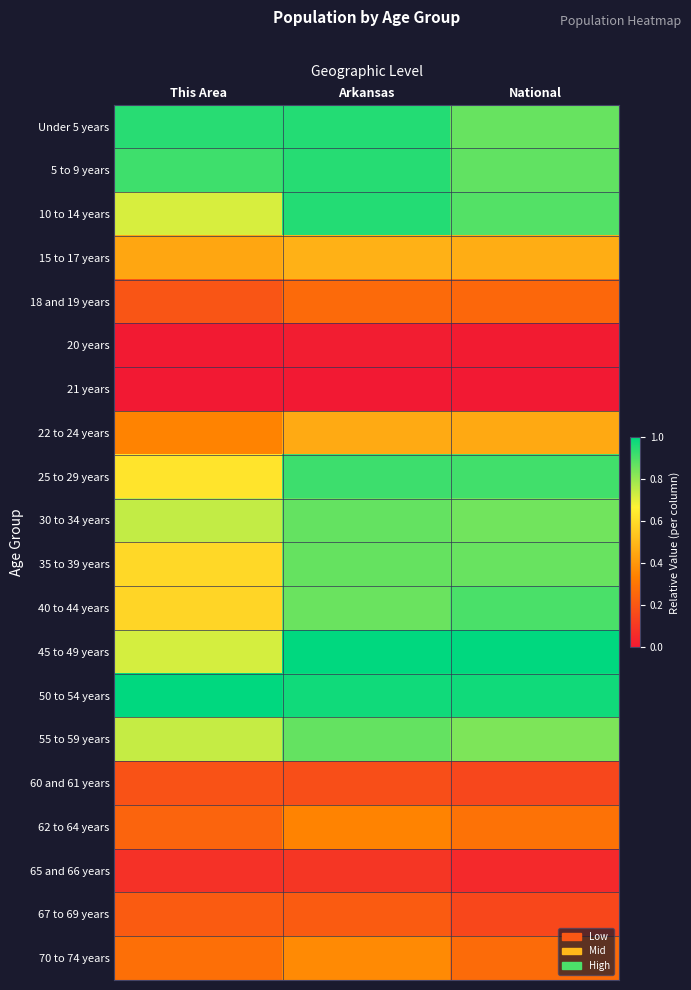

Rank the series at This Area from lowest to highest value.

21 years, 20 years, 65 and 66 years, 60 and 61 years, 18 and 19 years, 67 to 69 years, 62 to 64 years, 70 to 74 years, 22 to 24 years, 15 to 17 years, 40 to 44 years, 35 to 39 years, 25 to 29 years, 10 to 14 years, 45 to 49 years, 55 to 59 years, 30 to 34 years, 5 to 9 years, Under 5 years, 50 to 54 years